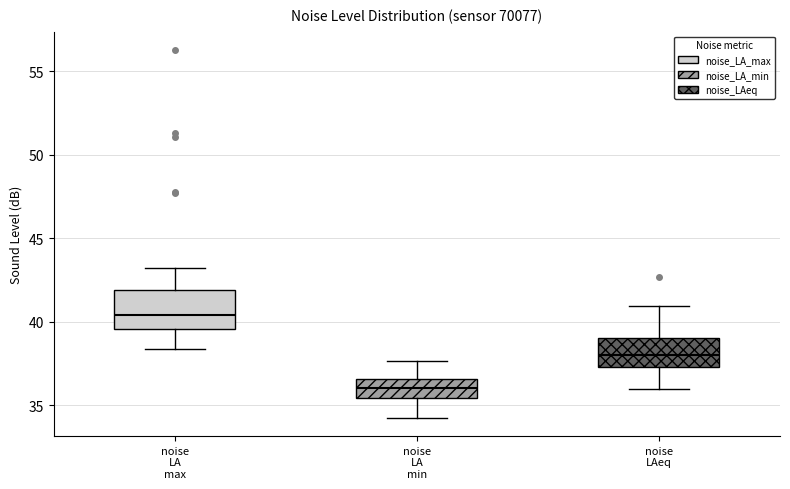

Reading left to right, read every box against the y-axis: the position of its median line, the range the box covers, and the ends of its whiskers. The values are not printed on the chart, so give them approximately, as read against the axis.

noise LA max: median 40.5, box 39.5 to 42.0, whiskers 38.5 to 43.0
noise LA min: median 36.0, box 35.5 to 36.5, whiskers 34.0 to 37.5
noise LAeq: median 38.0, box 37.5 to 39.0, whiskers 36.0 to 41.0